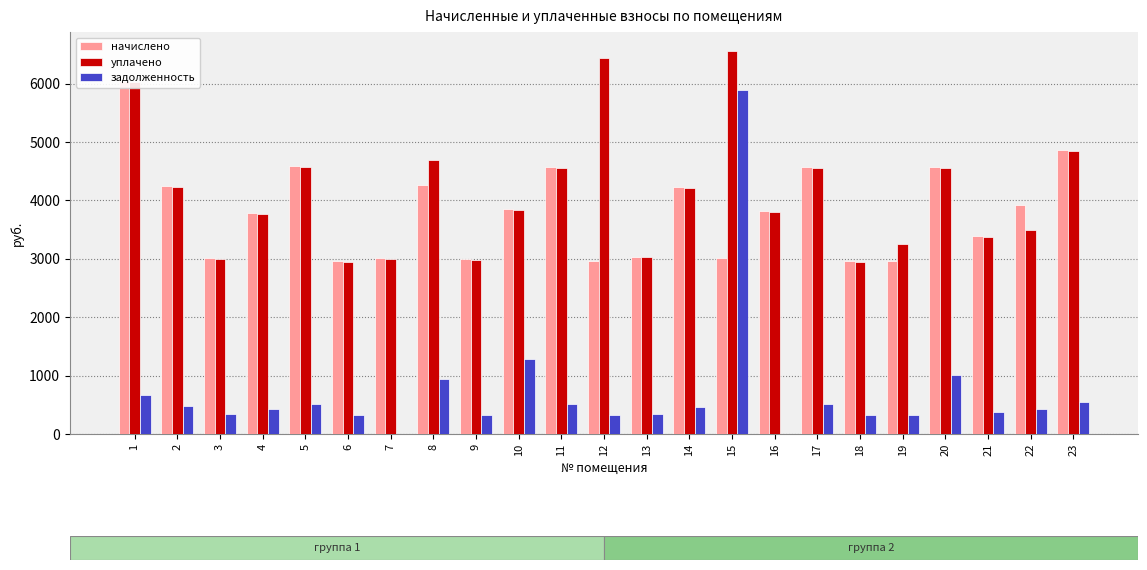

Which category has the highest value across all series?

15